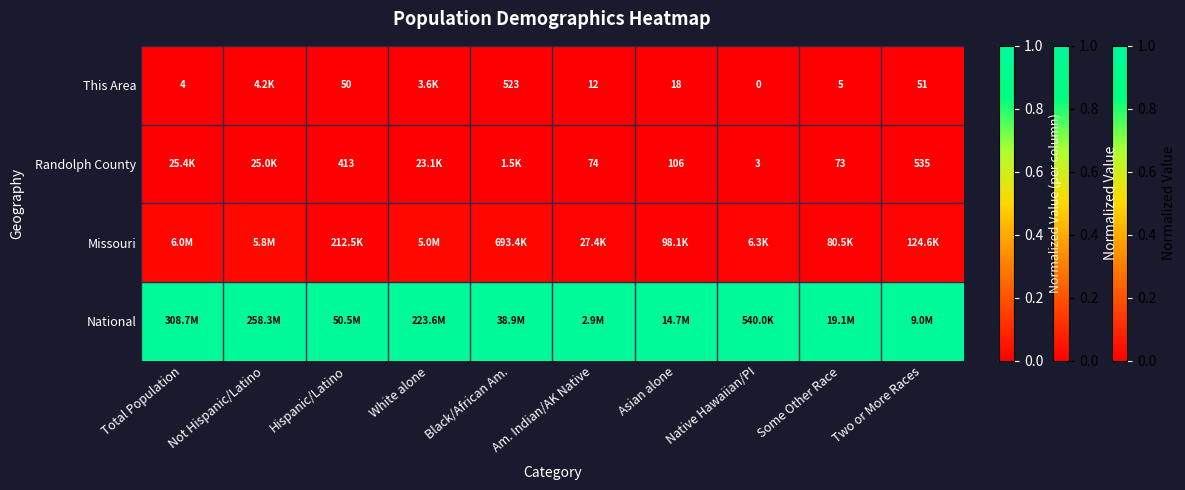

True or false: Randolph County has a value of 0.0 at Some Other Race.

True